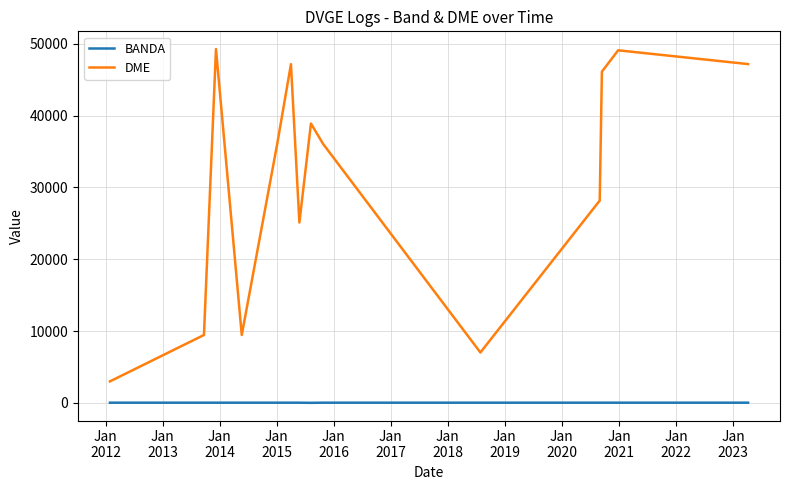

True or false: DME and BANDA intersect in this chart.

False